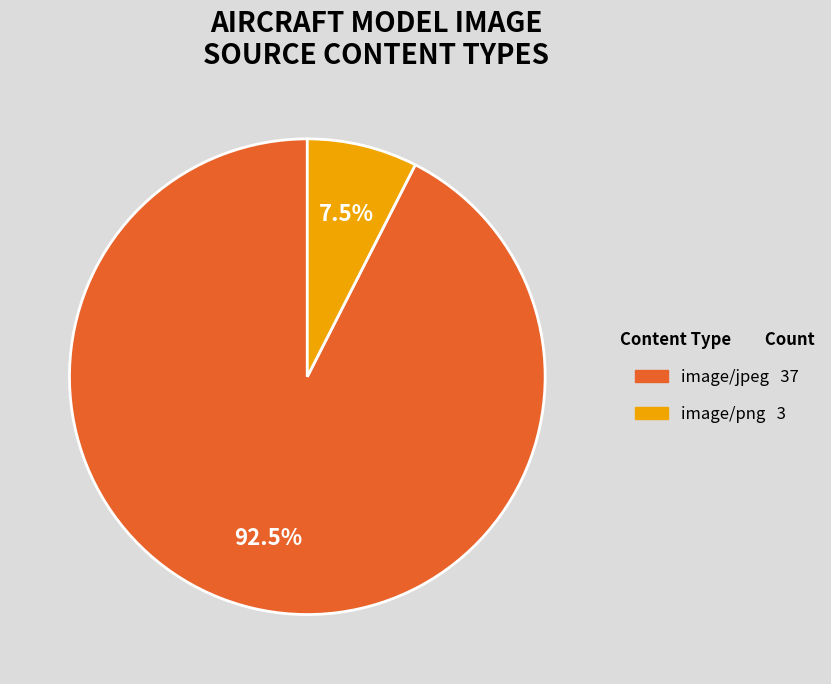

Do image/jpeg and image/png together represent more than half of the pie?

Yes